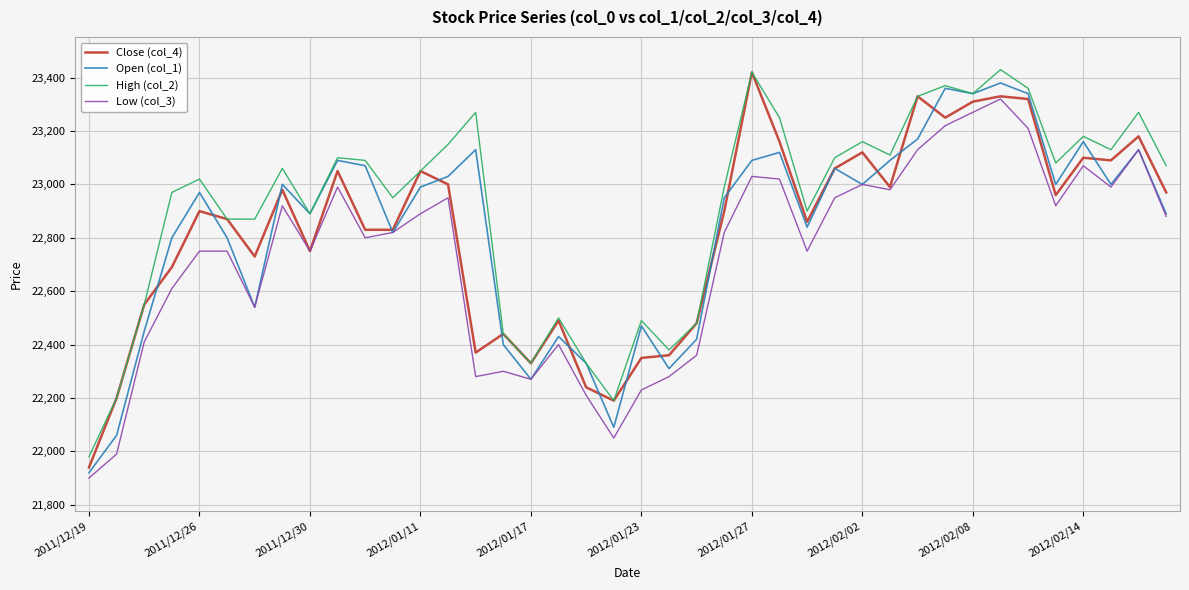

What is the minimum value for High (col_2)?

21980